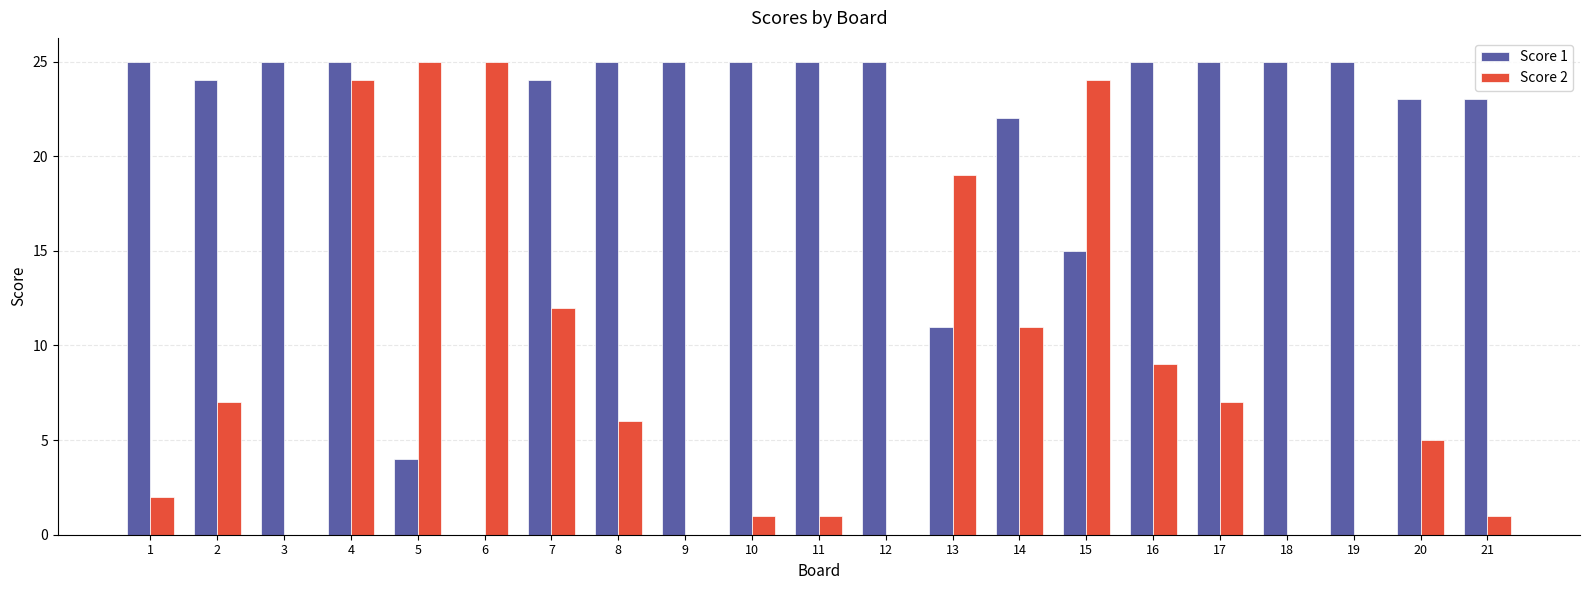

What is the total value across all series at 16?

34